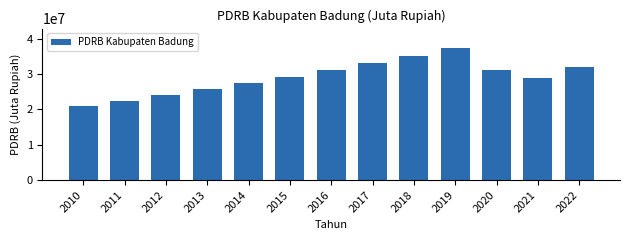

What is the approximate value at 2015?

29170235.6